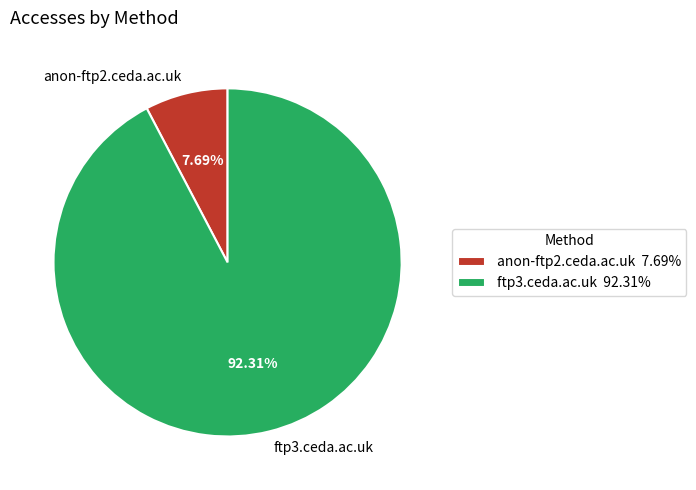

Between anon-ftp2.ceda.ac.uk and ftp3.ceda.ac.uk, which is larger?

ftp3.ceda.ac.uk